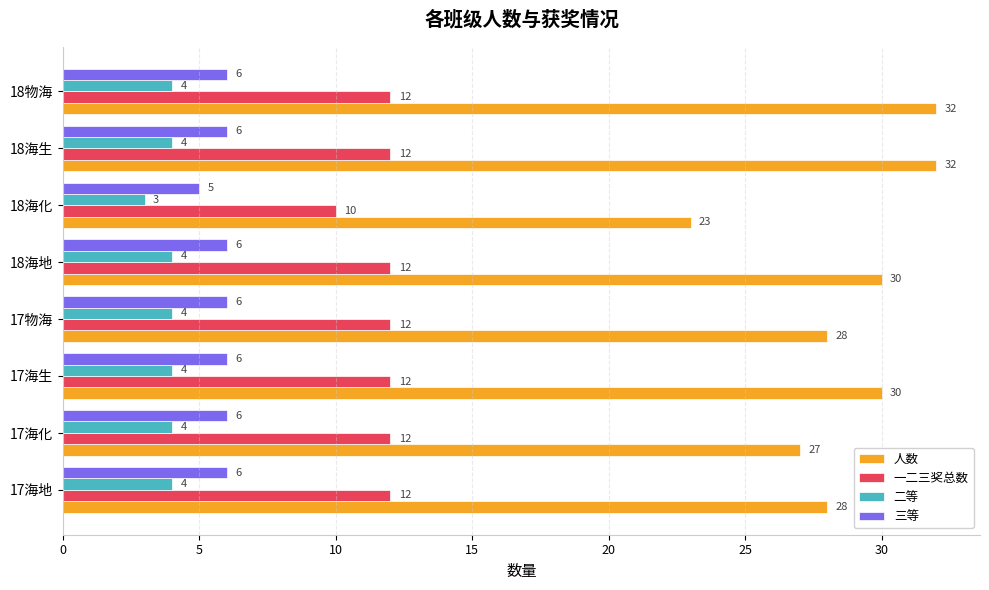

Is it true that 人数 equals 30 at 18海地?

True